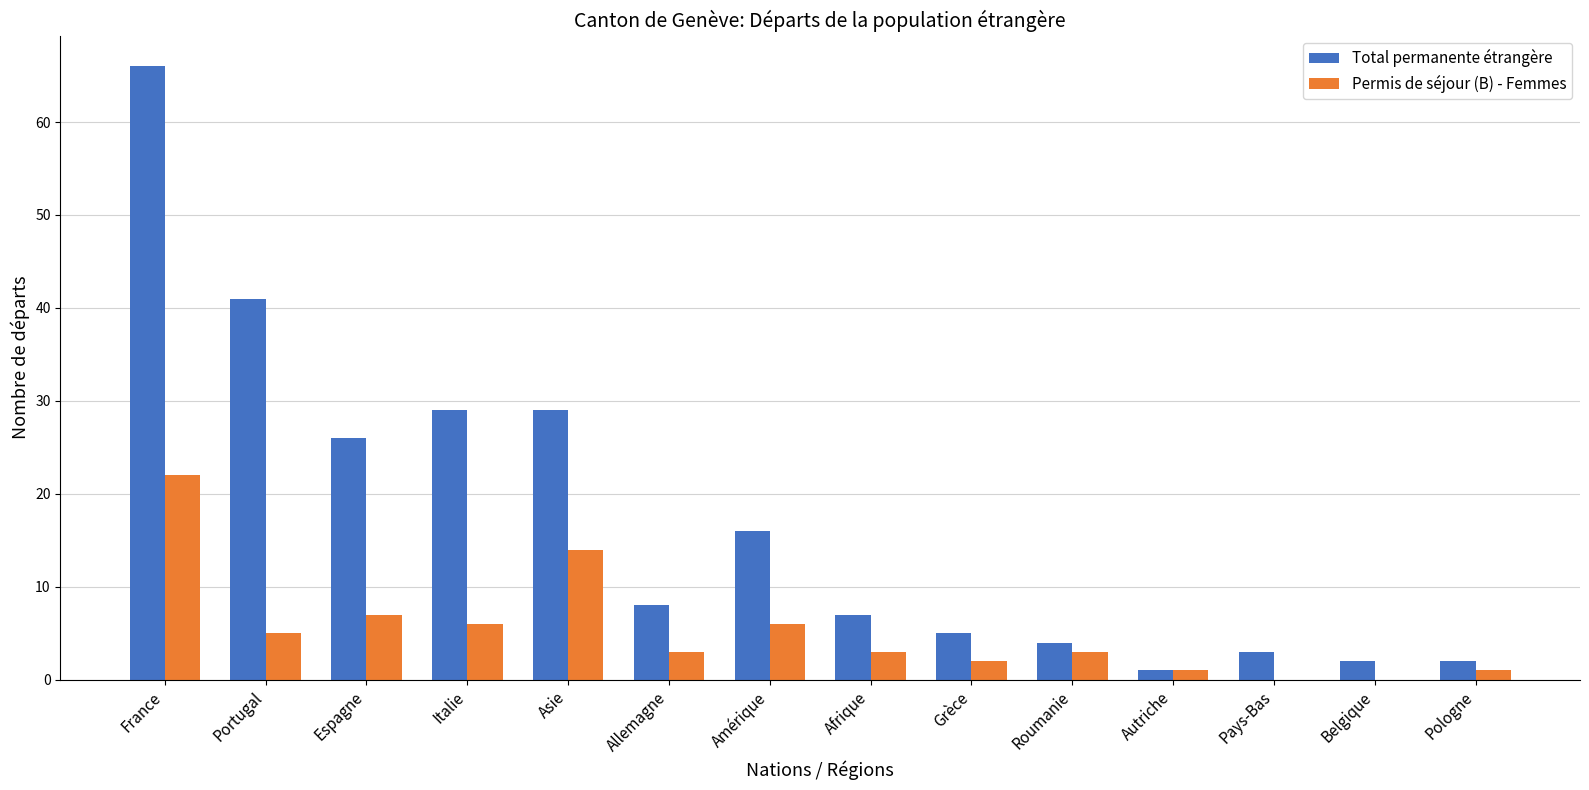

At which category is the sum across all series the highest?

France